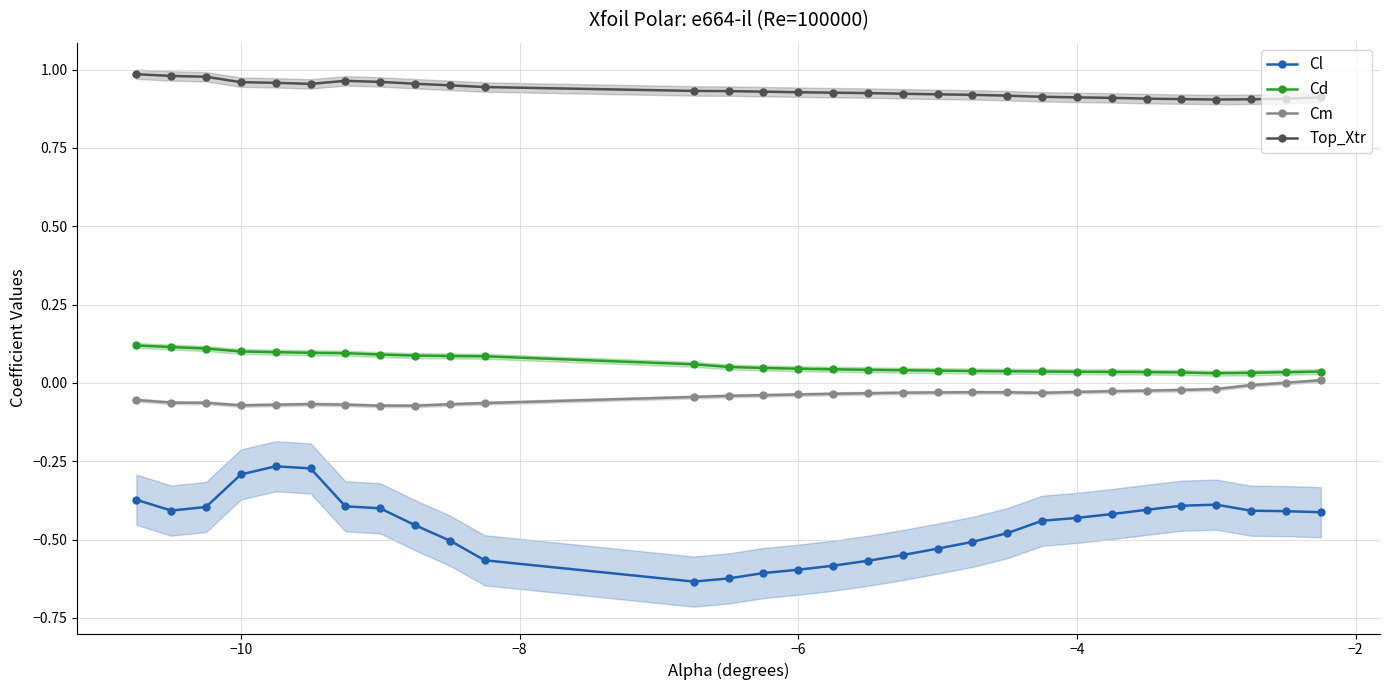

True or false: Top_Xtr and Cd intersect in this chart.

False